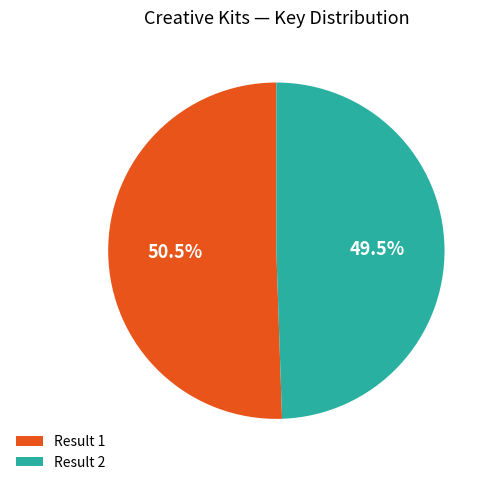

Rank the categories by value from lowest to highest.

Result 2, Result 1